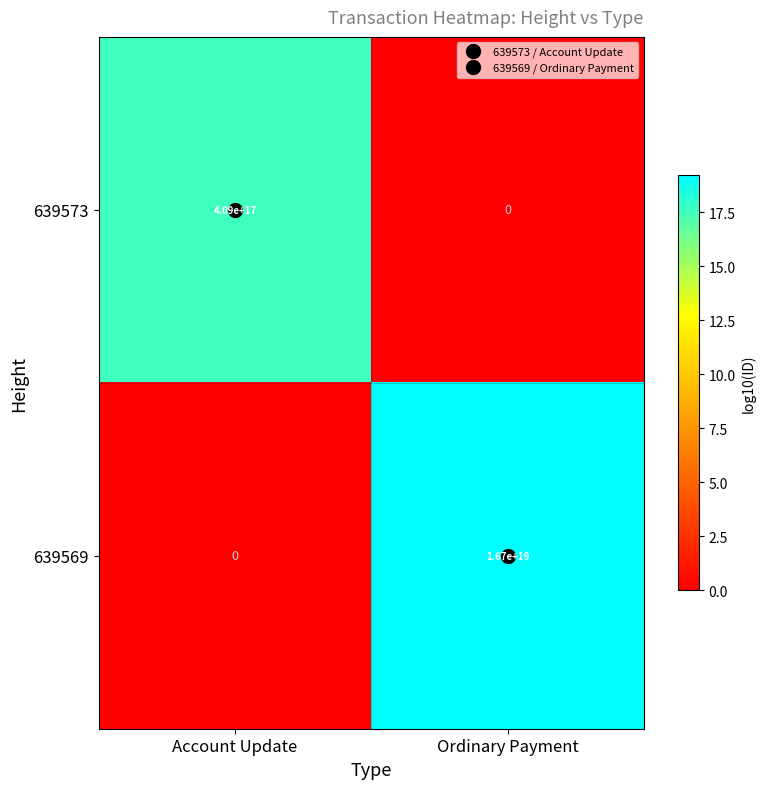

How many positive values does the 639569 series have?

1